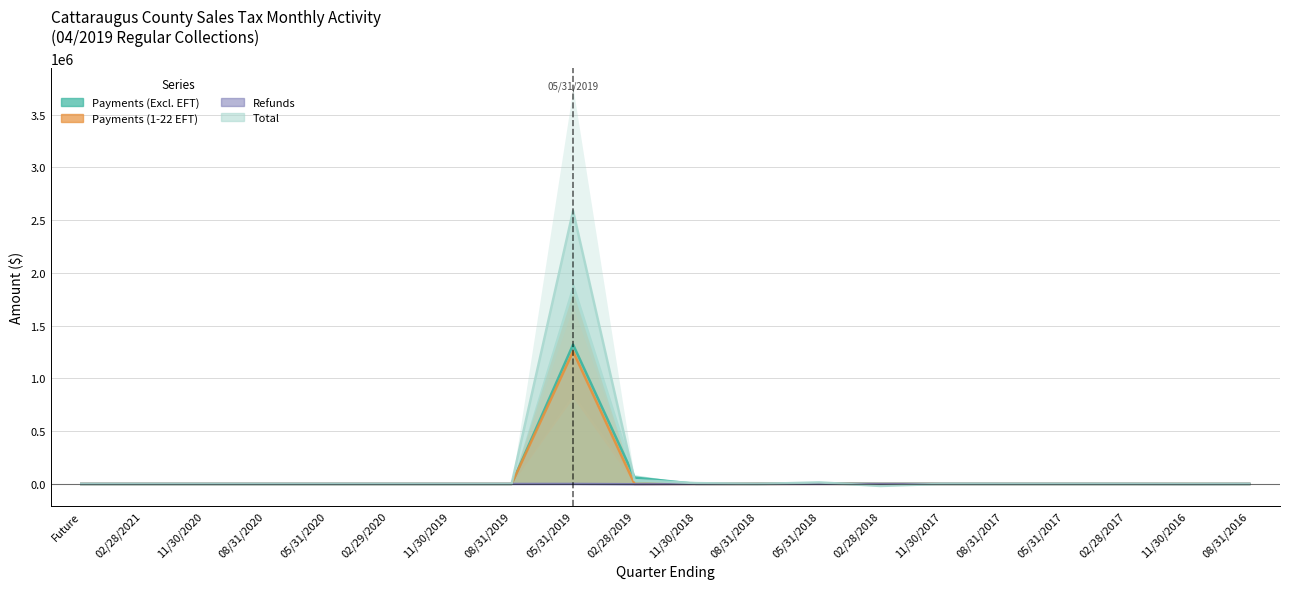

List the series in order of their peak value, lowest first.

Refunds, Payments (1-22 EFT), Payments (Excl. EFT), Total